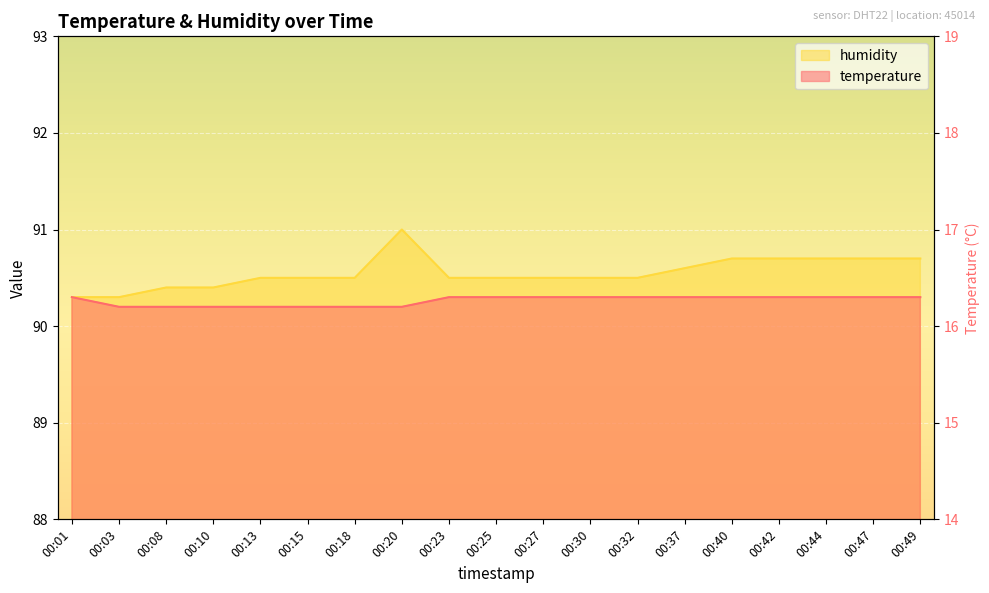

What is the difference between the maximum and minimum values in the temperature series?

0.1